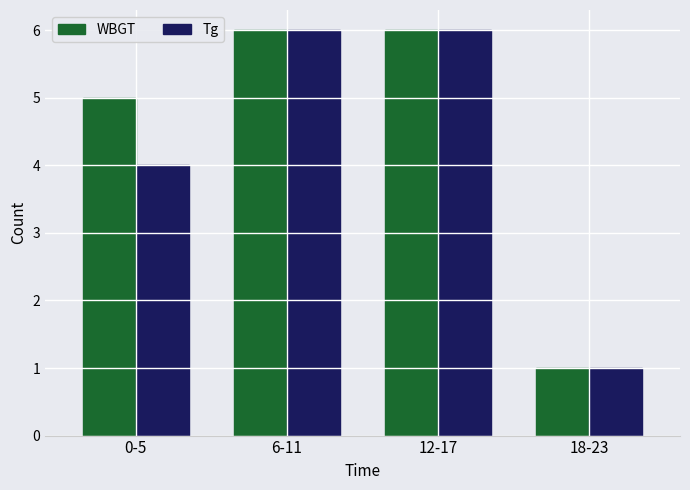

Reading right to left, extract all data points from this chart.

WBGT: 1	6	6	5
Tg: 1	6	6	4